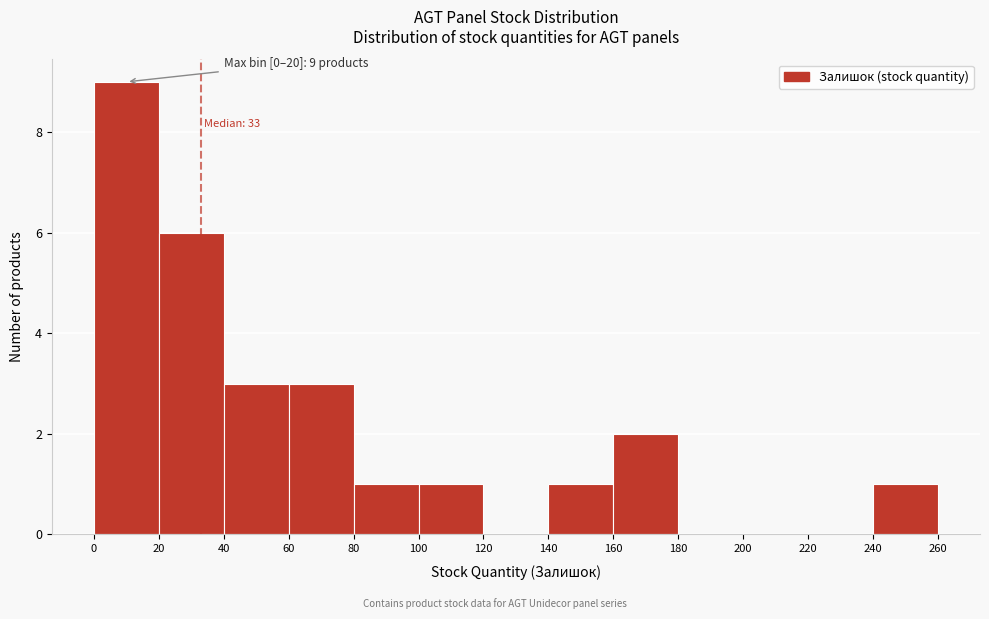

Which range on the x-axis has the tallest bar?

0 to 20